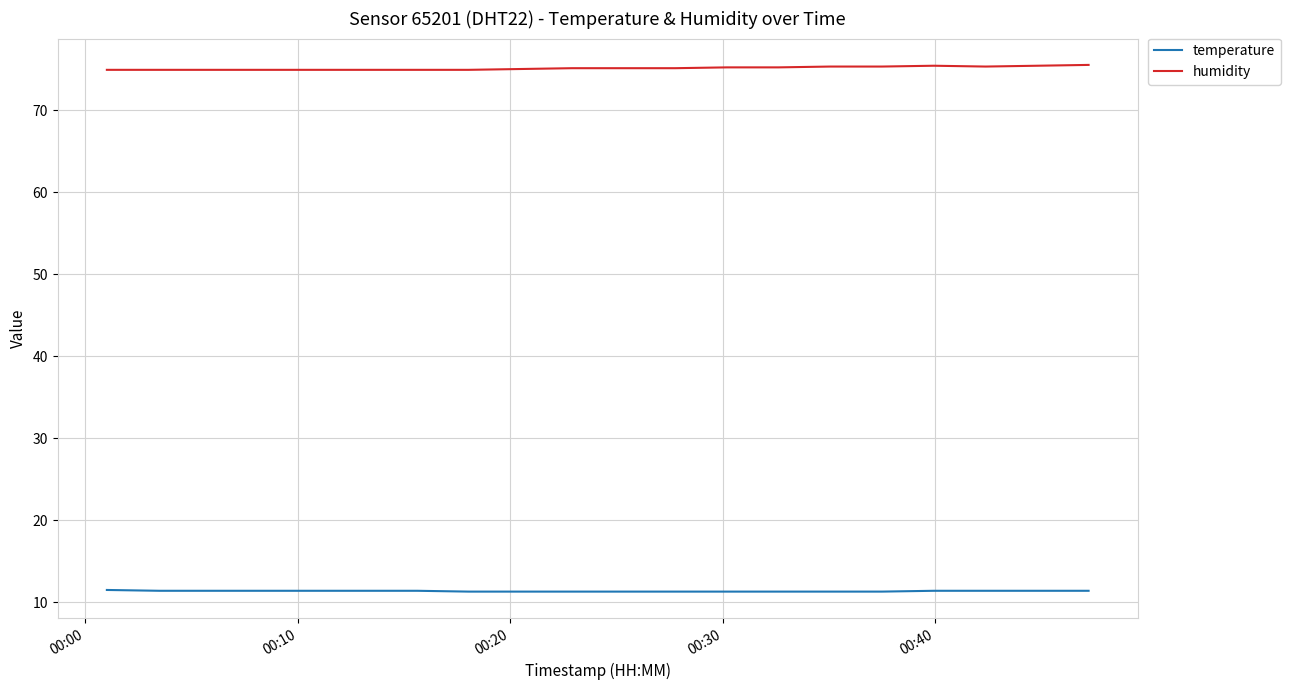

Which series has the largest total across all categories?

humidity